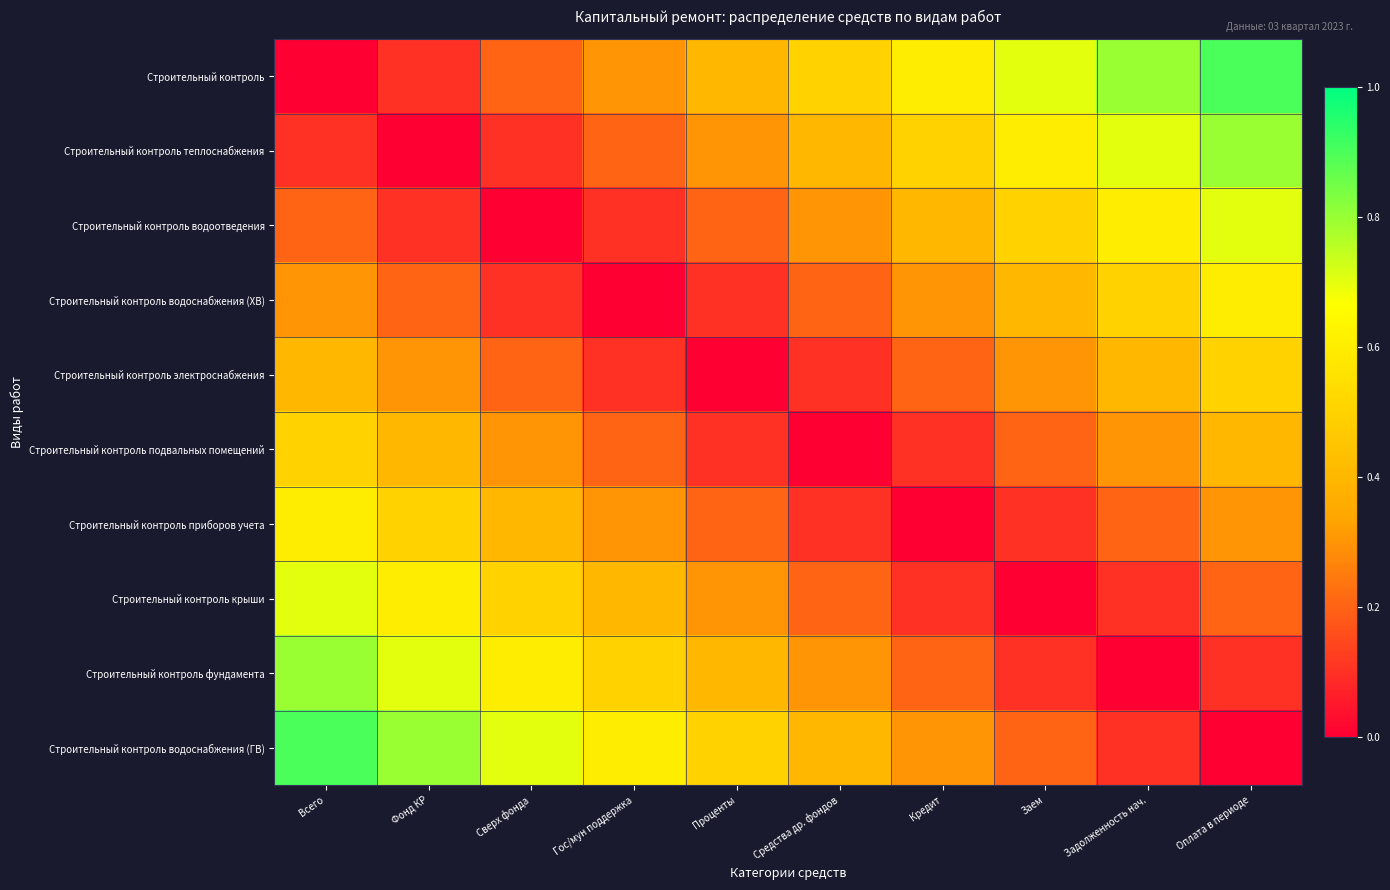

Reading right to left, extract all data points from this chart.

Строительный контроль: Оплата в периоде=0.9	Задолженность нач.=0.8	Заем=0.7	Кредит=0.6	Средства др. фондов=0.5	Проценты=0.4	Гос/мун поддержка=0.3	Сверх фонда=0.2	Фонд КР=0.1	Всего=0.0
Строительный контроль теплоснабжения: Оплата в периоде=0.8	Задолженность нач.=0.7	Заем=0.6	Кредит=0.5	Средства др. фондов=0.4	Проценты=0.3	Гос/мун поддержка=0.2	Сверх фонда=0.1	Фонд КР=0.0	Всего=0.1
Строительный контроль водоотведения: Оплата в периоде=0.7	Задолженность нач.=0.6	Заем=0.5	Кредит=0.4	Средства др. фондов=0.3	Проценты=0.2	Гос/мун поддержка=0.1	Сверх фонда=0.0	Фонд КР=0.1	Всего=0.2
Строительный контроль водоснабжения (ХВ): Оплата в периоде=0.6	Задолженность нач.=0.5	Заем=0.4	Кредит=0.3	Средства др. фондов=0.2	Проценты=0.1	Гос/мун поддержка=0.0	Сверх фонда=0.1	Фонд КР=0.2	Всего=0.3
Строительный контроль электроснабжения: Оплата в периоде=0.5	Задолженность нач.=0.4	Заем=0.3	Кредит=0.2	Средства др. фондов=0.1	Проценты=0.0	Гос/мун поддержка=0.1	Сверх фонда=0.2	Фонд КР=0.3	Всего=0.4
Строительный контроль подвальных помещений: Оплата в периоде=0.4	Задолженность нач.=0.3	Заем=0.2	Кредит=0.1	Средства др. фондов=0.0	Проценты=0.1	Гос/мун поддержка=0.2	Сверх фонда=0.3	Фонд КР=0.4	Всего=0.5
Строительный контроль приборов учета: Оплата в периоде=0.3	Задолженность нач.=0.2	Заем=0.1	Кредит=0.0	Средства др. фондов=0.1	Проценты=0.2	Гос/мун поддержка=0.3	Сверх фонда=0.4	Фонд КР=0.5	Всего=0.6
Строительный контроль крыши: Оплата в периоде=0.2	Задолженность нач.=0.1	Заем=0.0	Кредит=0.1	Средства др. фондов=0.2	Проценты=0.3	Гос/мун поддержка=0.4	Сверх фонда=0.5	Фонд КР=0.6	Всего=0.7
Строительный контроль фундамента: Оплата в периоде=0.1	Задолженность нач.=0.0	Заем=0.1	Кредит=0.2	Средства др. фондов=0.3	Проценты=0.4	Гос/мун поддержка=0.5	Сверх фонда=0.6	Фонд КР=0.7	Всего=0.8
Строительный контроль водоснабжения (ГВ): Оплата в периоде=0.0	Задолженность нач.=0.1	Заем=0.2	Кредит=0.3	Средства др. фондов=0.4	Проценты=0.5	Гос/мун поддержка=0.6	Сверх фонда=0.7	Фонд КР=0.8	Всего=0.9